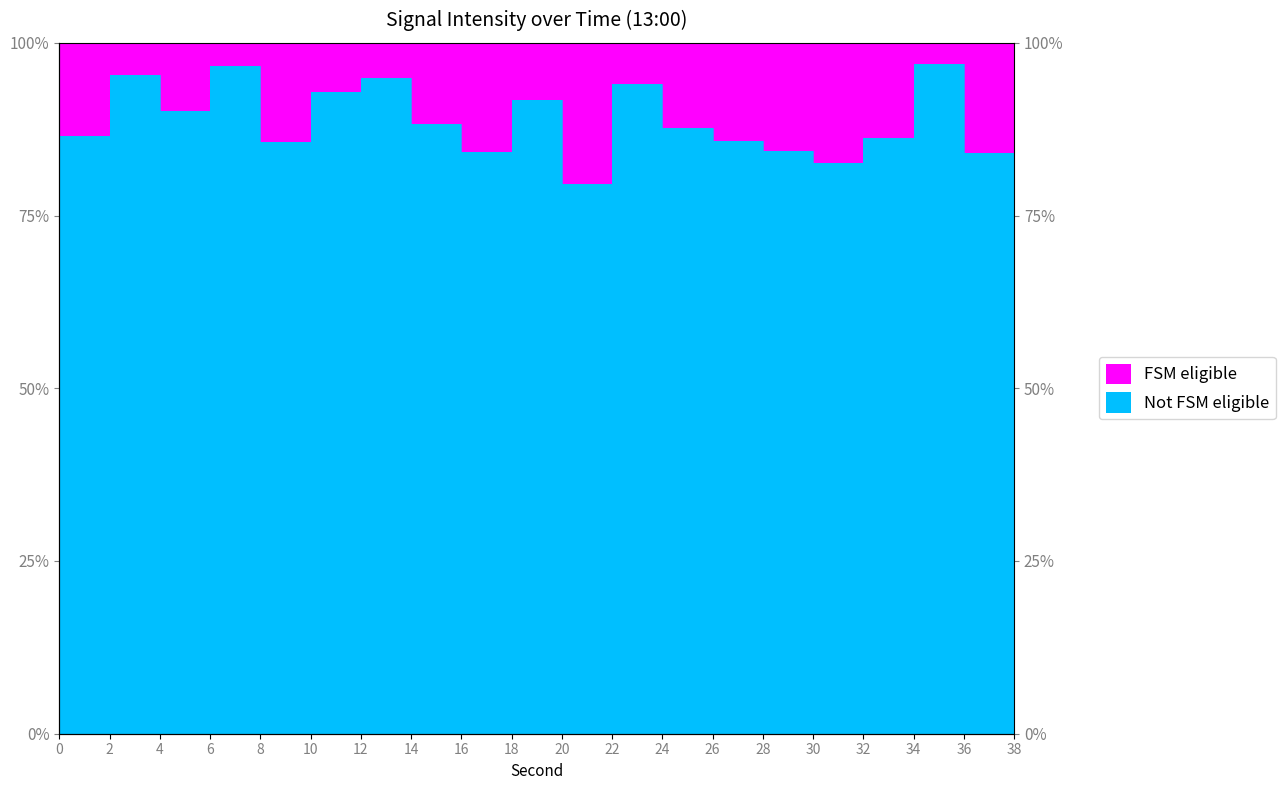

The chart shows a value of 59.7 at 8. True or false?

False